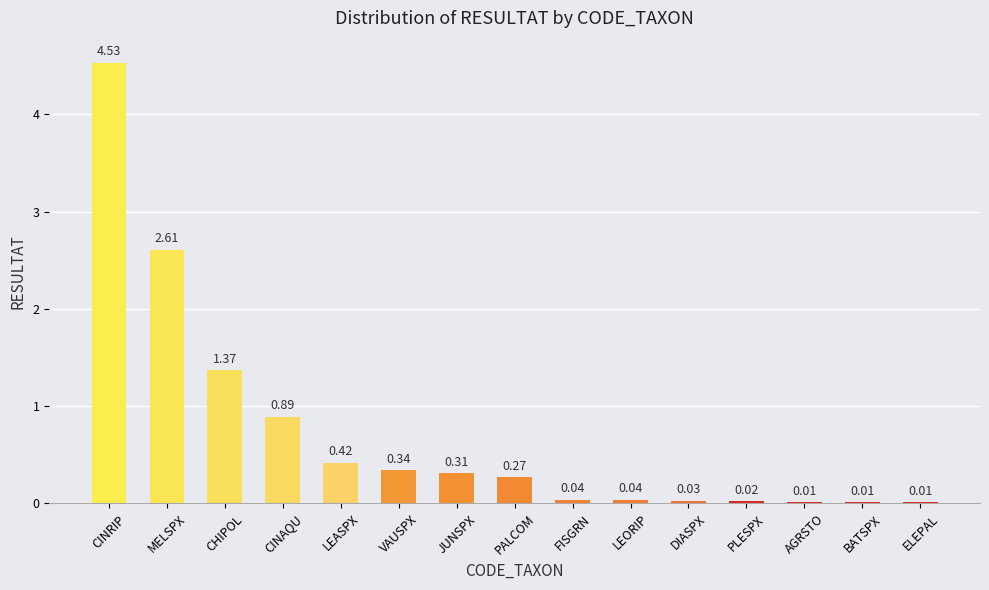

What is the sum of the values at CINAQU and CINRIP?

5.4